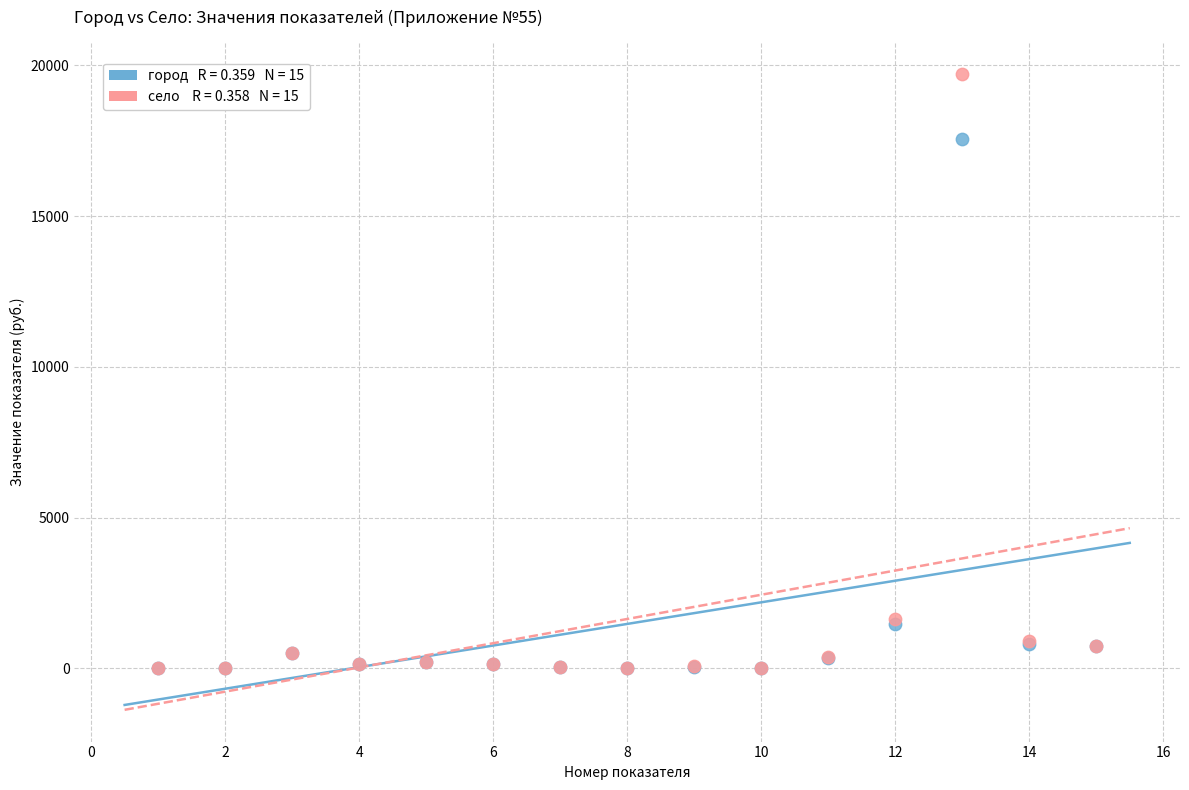

Across all series, what Y value is closest to 9851?

17561.5